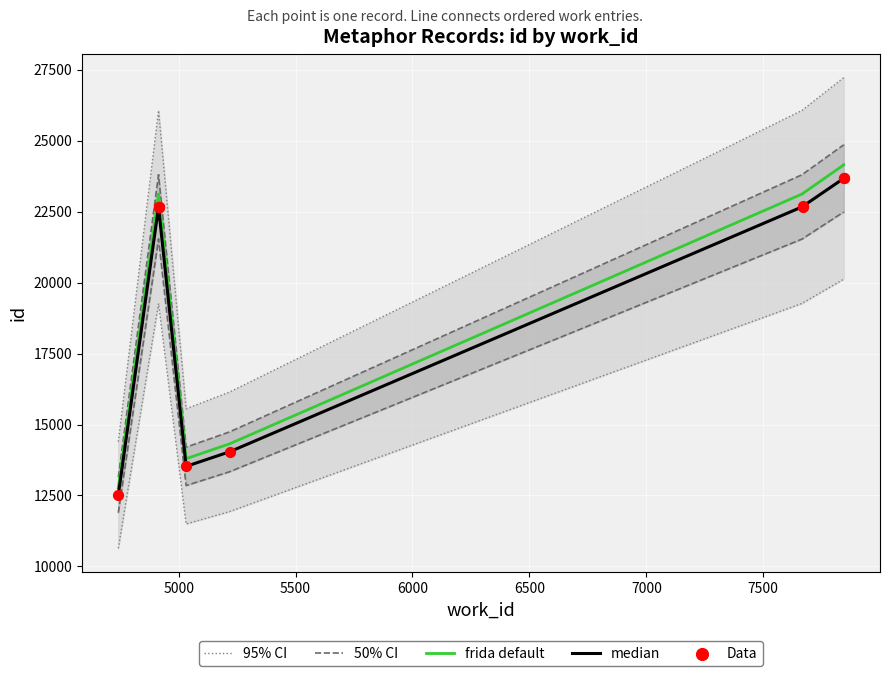

Which series has the largest total across all categories?

95% CI